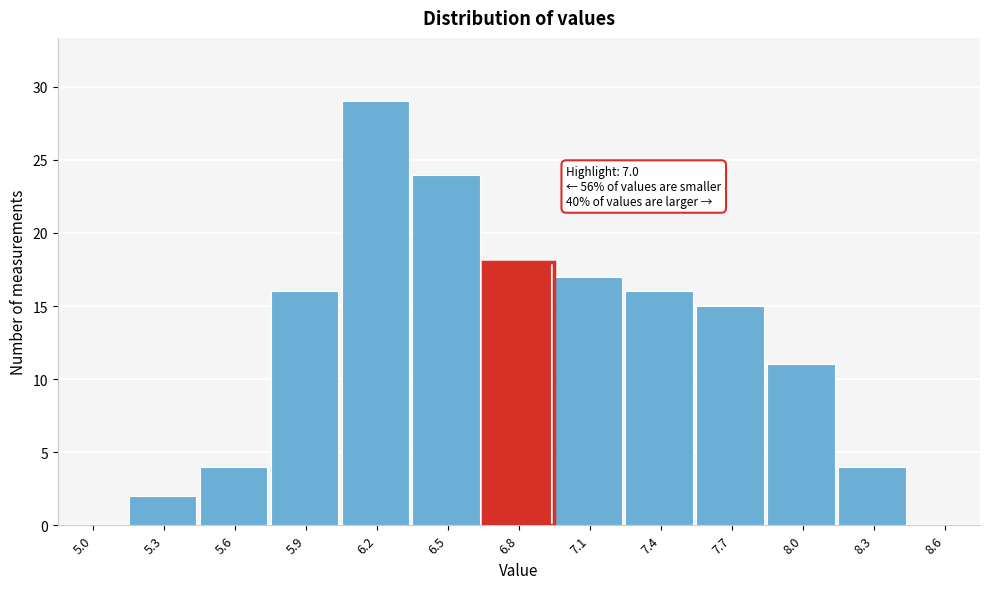

Reading left to right, what are all the values shown in this chart?

5.0=0	5.3=2	5.6=4	5.9=16	6.2=29	6.5=24	6.8=18	7.1=17	7.4=16	7.7=15	8.0=11	8.3=4	8.6=0